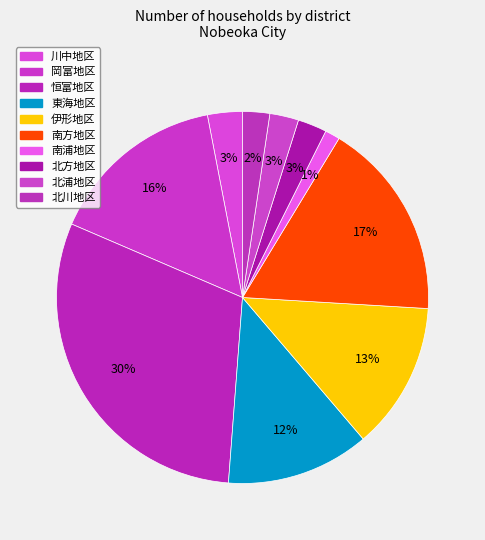

Does 岡富地区 account for over 50% of the chart?

No